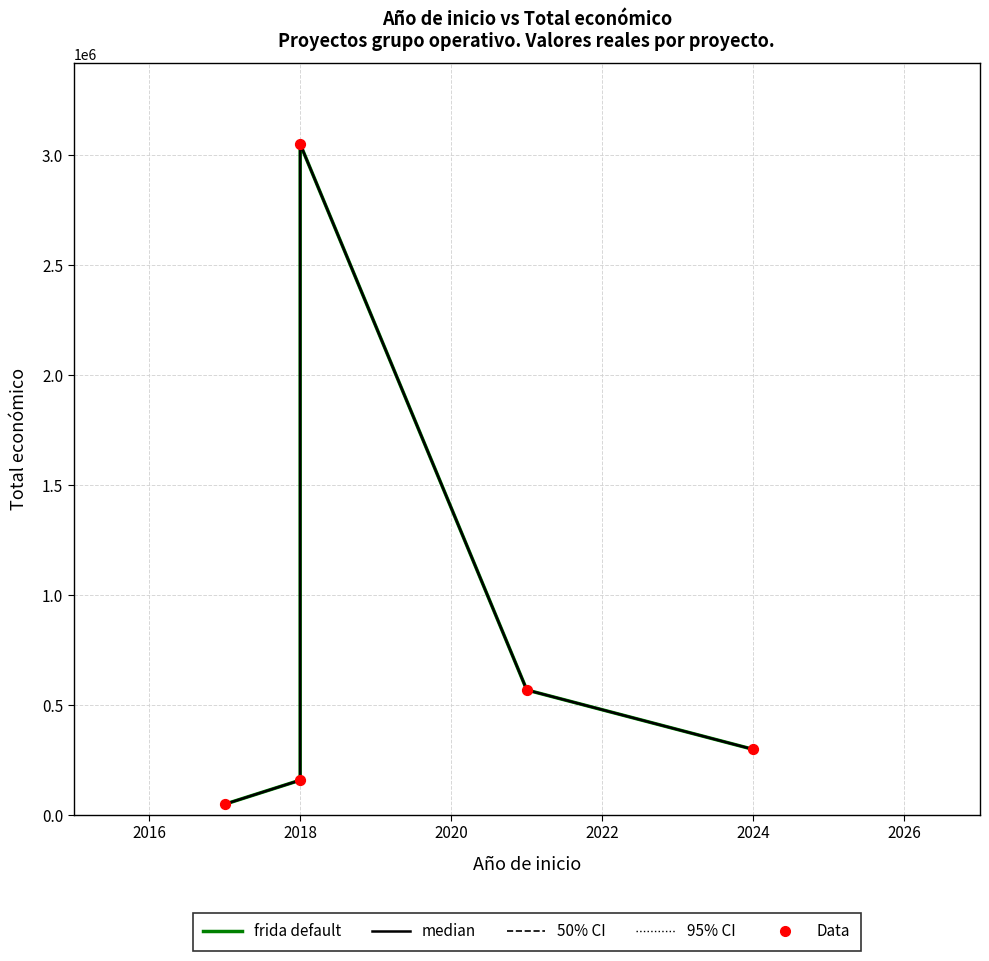

Which series contains the lowest Y value?

frida default